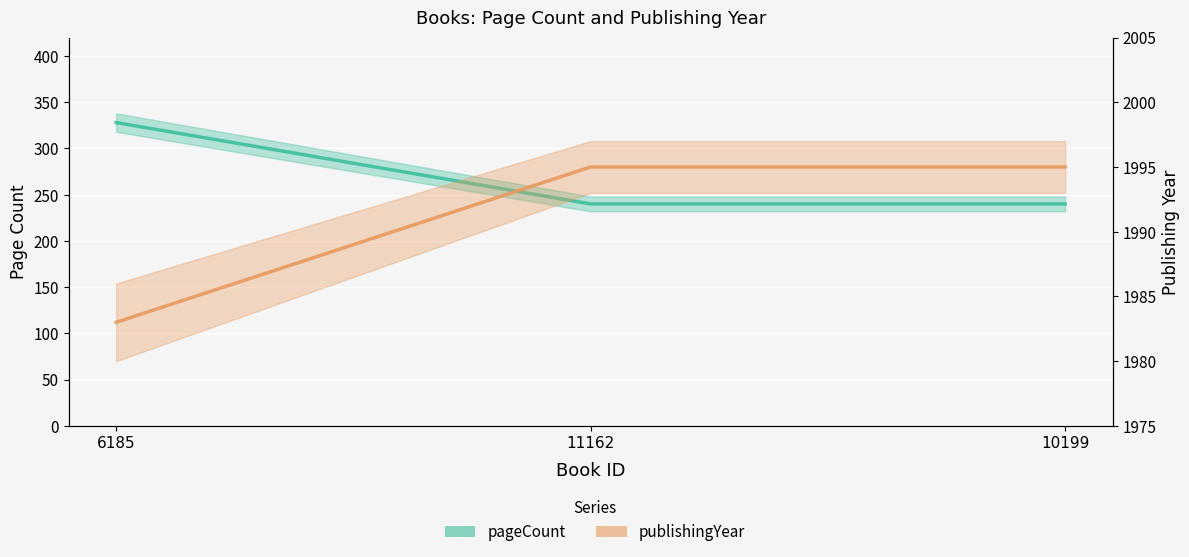

What is the value of the pageCount point at the 2nd from the left?

240